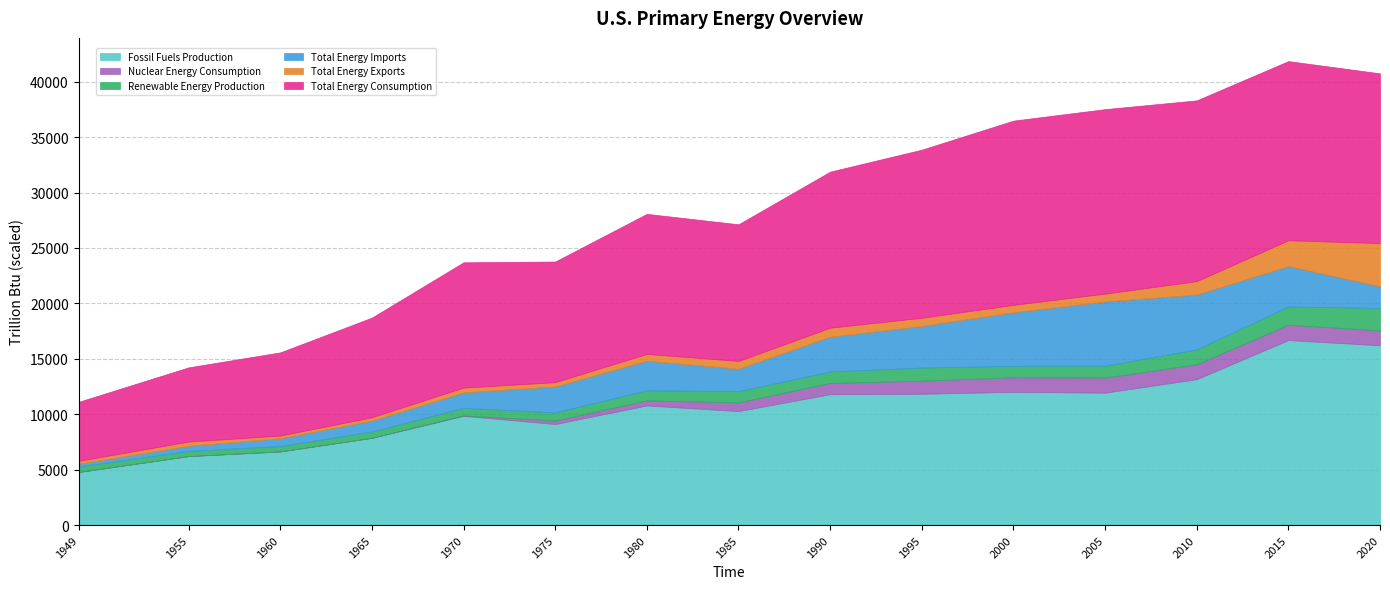

What is the lowest value of the Fossil Fuels Production series?

4790.1